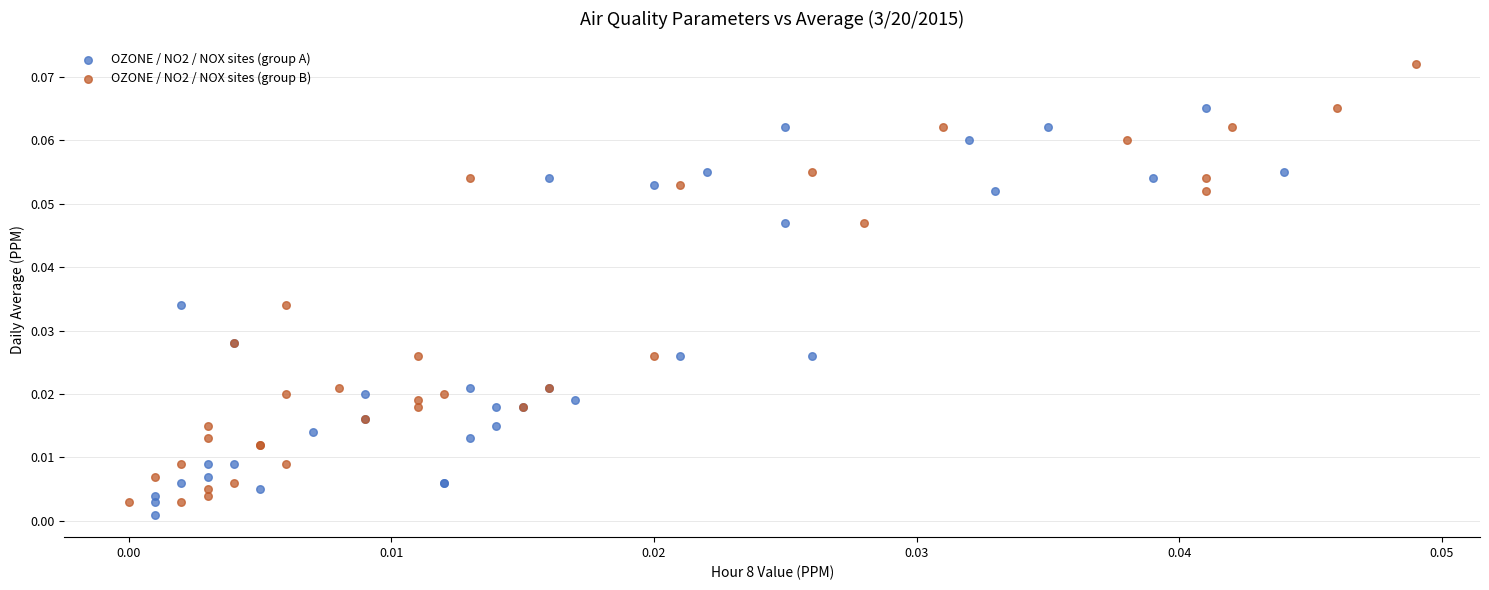

Which series reaches the maximum Y coordinate?

OZONE / NO2 / NOX sites (group B)